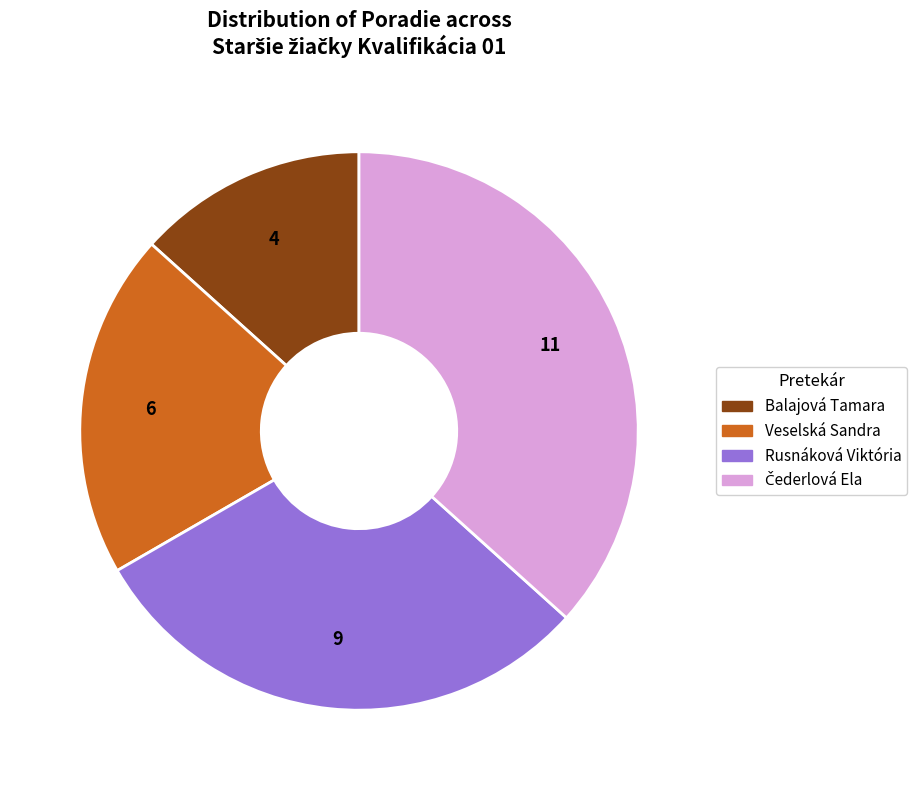

True or false: Rusnáková Viktória accounts for 44% of the total.

False